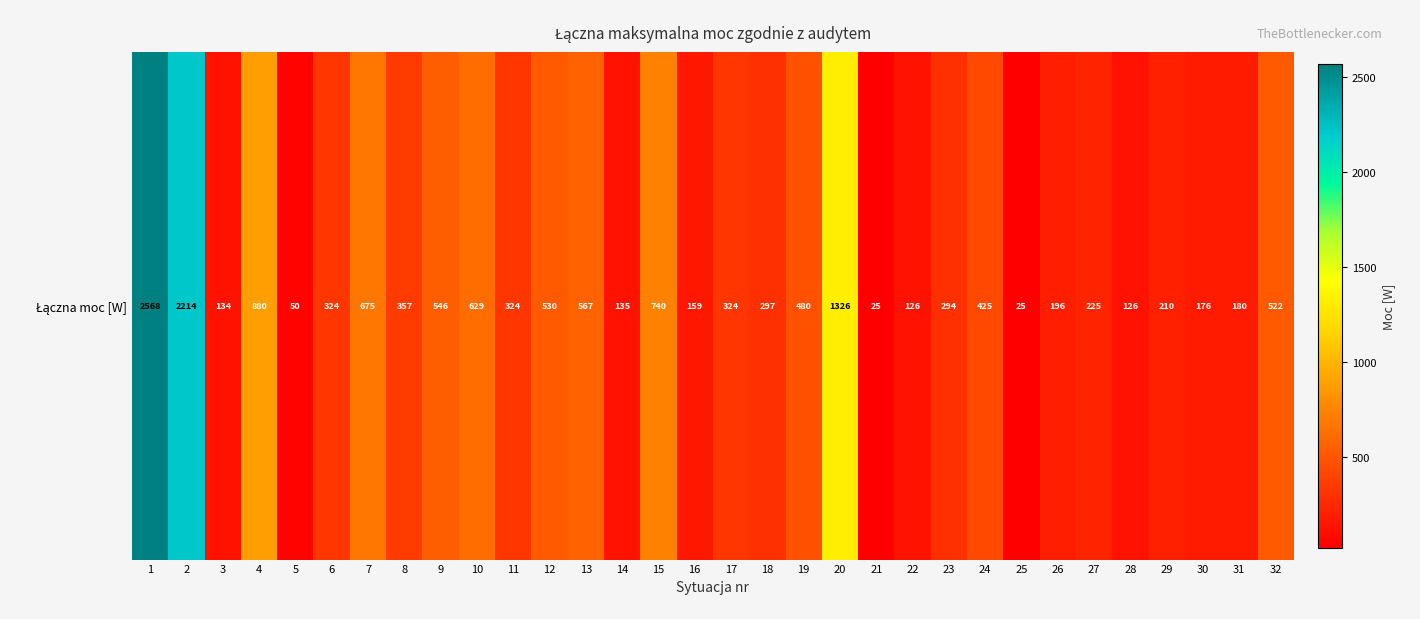

What is the maximum value shown in the chart?

2568